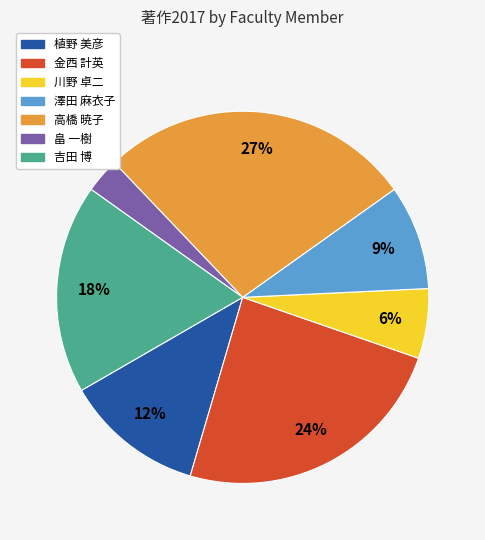

How many segments does this pie chart have?

7